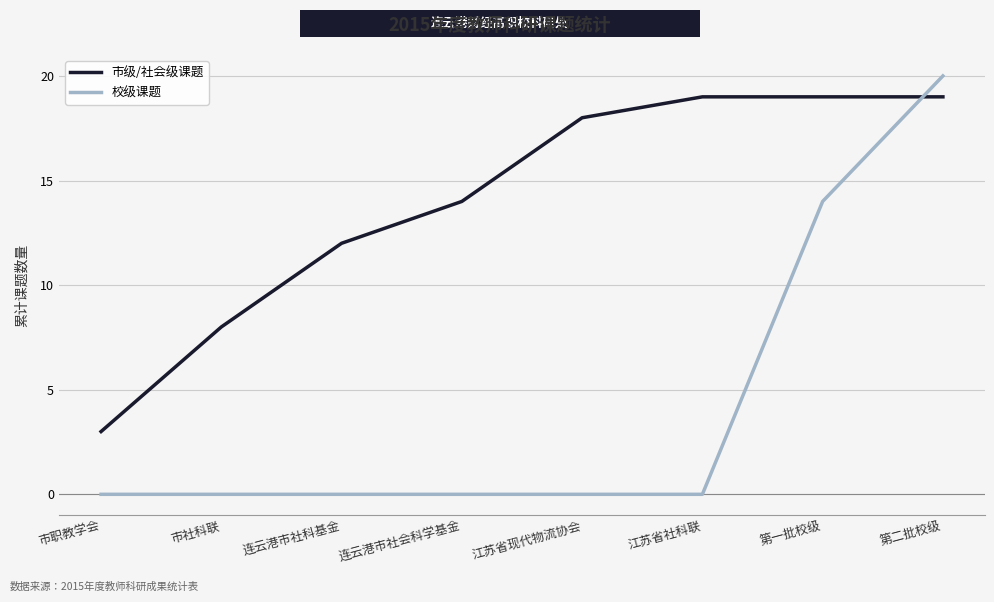

What is the difference between the second highest and second lowest values in the 校级课题 series?

14